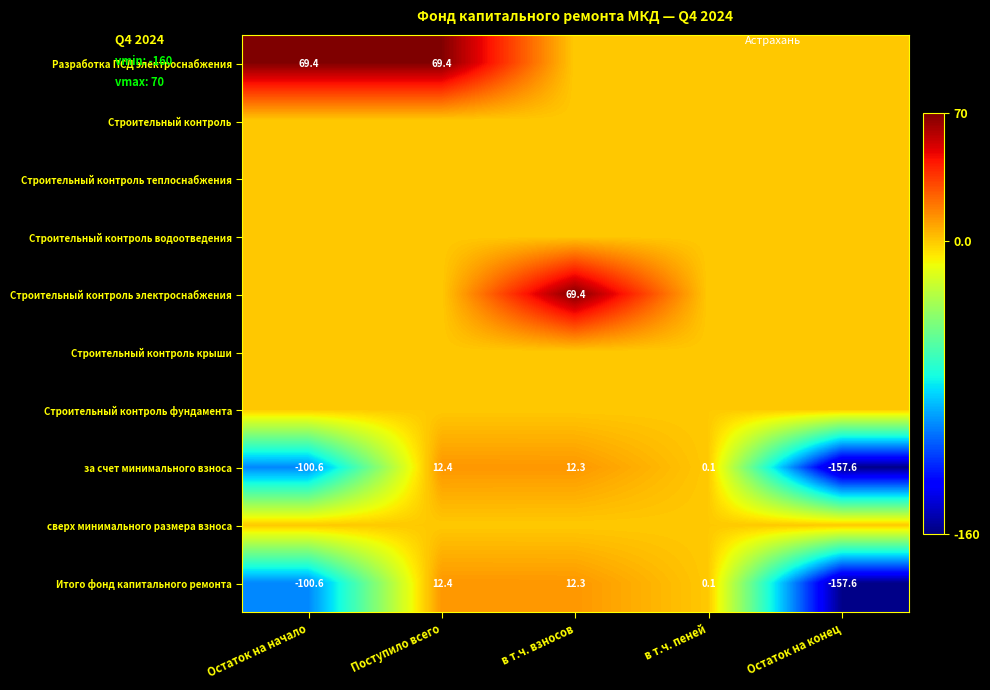

Rank the categories by за счет минимального взноса value from lowest to highest.

Остаток на конец, Остаток на начало, в т.ч. пеней, в т.ч. взносов, Поступило всего